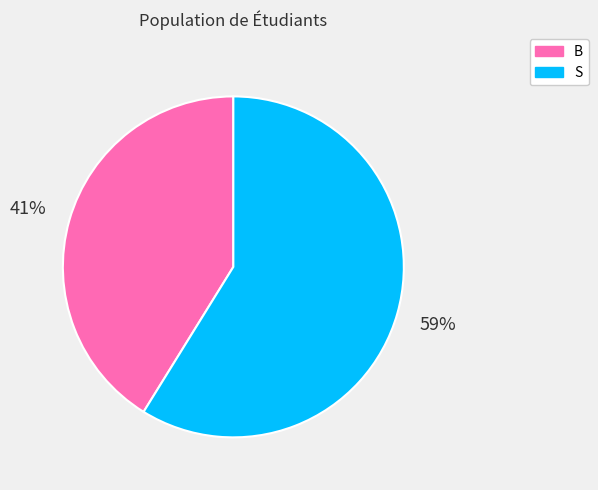

To the nearest percent, what percentage of the pie is S?

59%